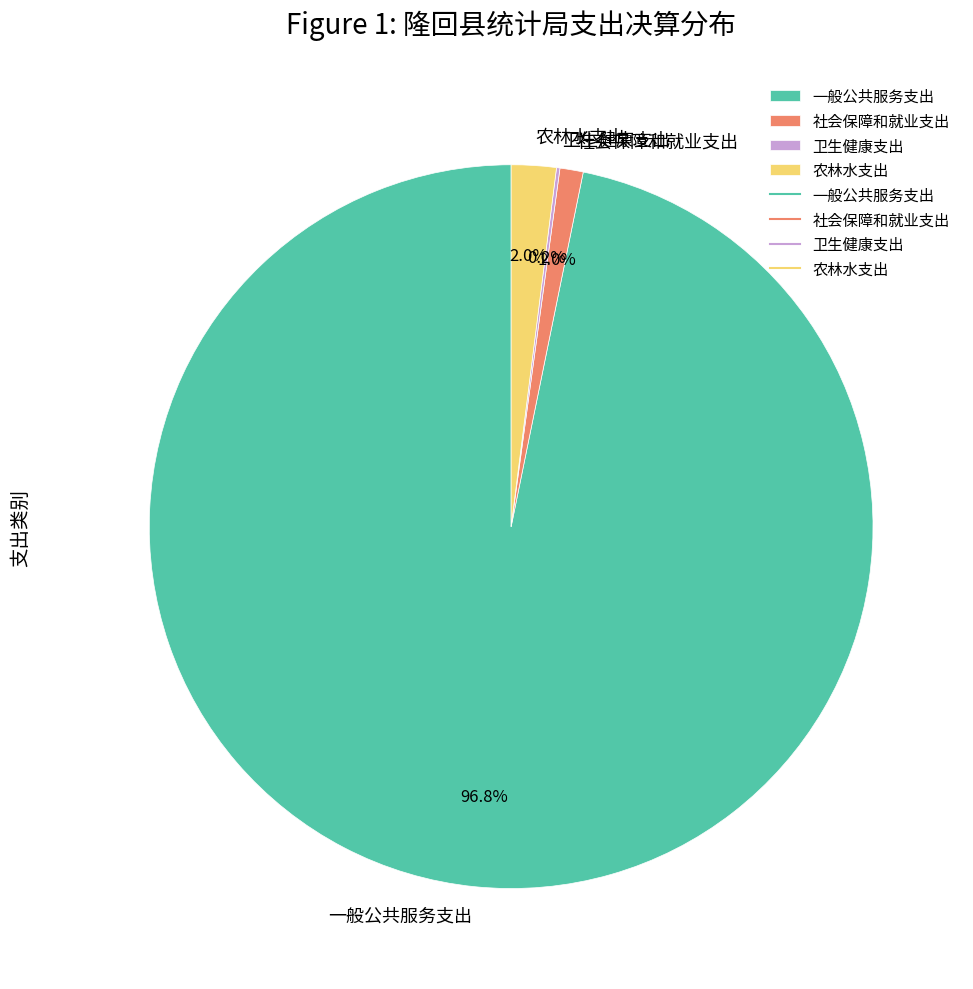

Which slice is the largest?

一般公共服务支出